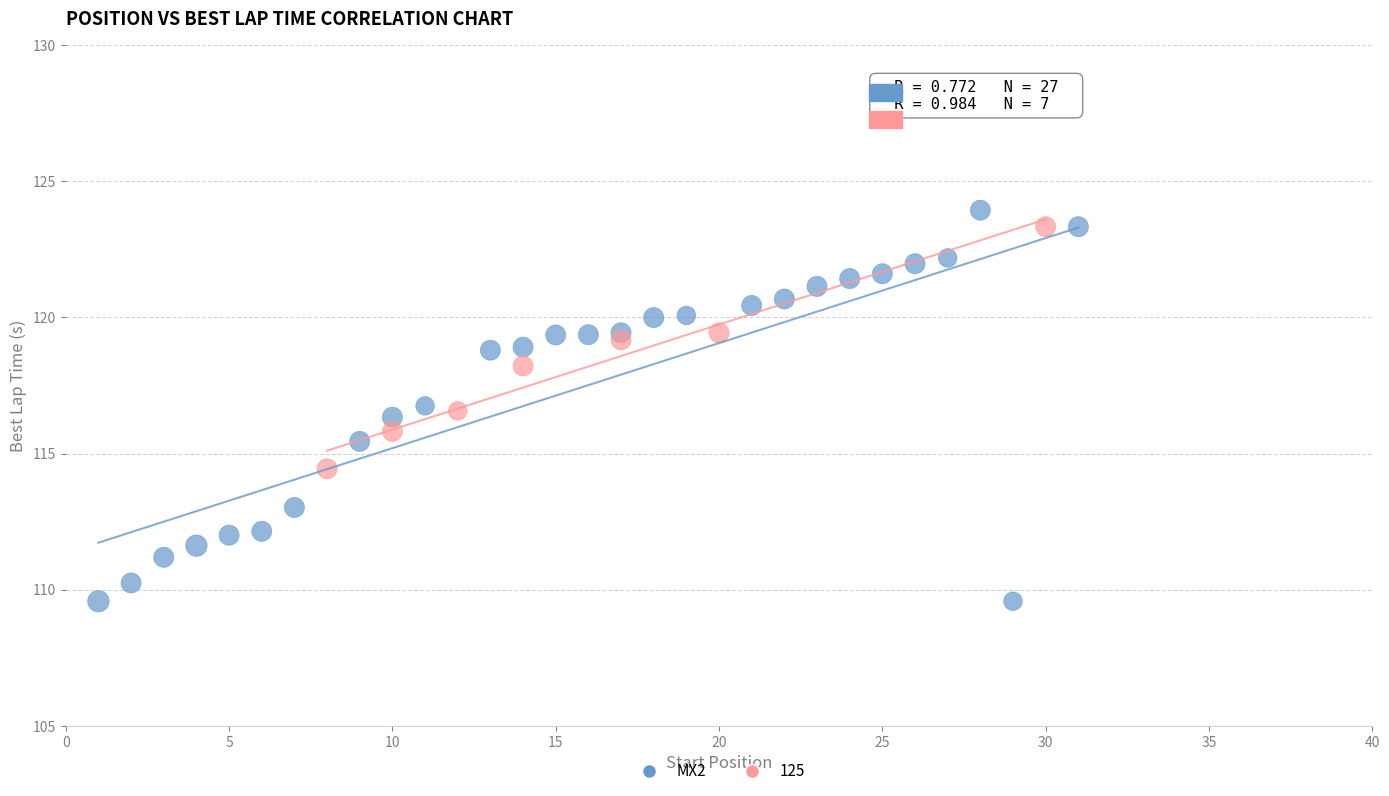

Which series reaches the minimum Y coordinate?

MX2